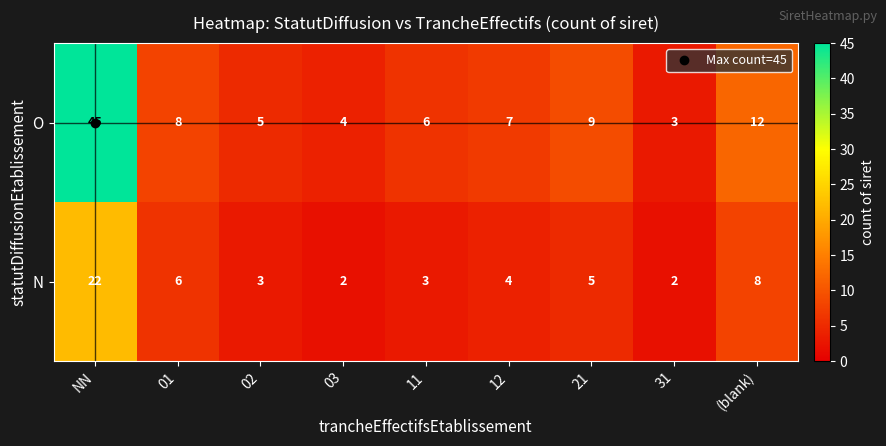

Read the O value at 12, to the nearest 10.

10